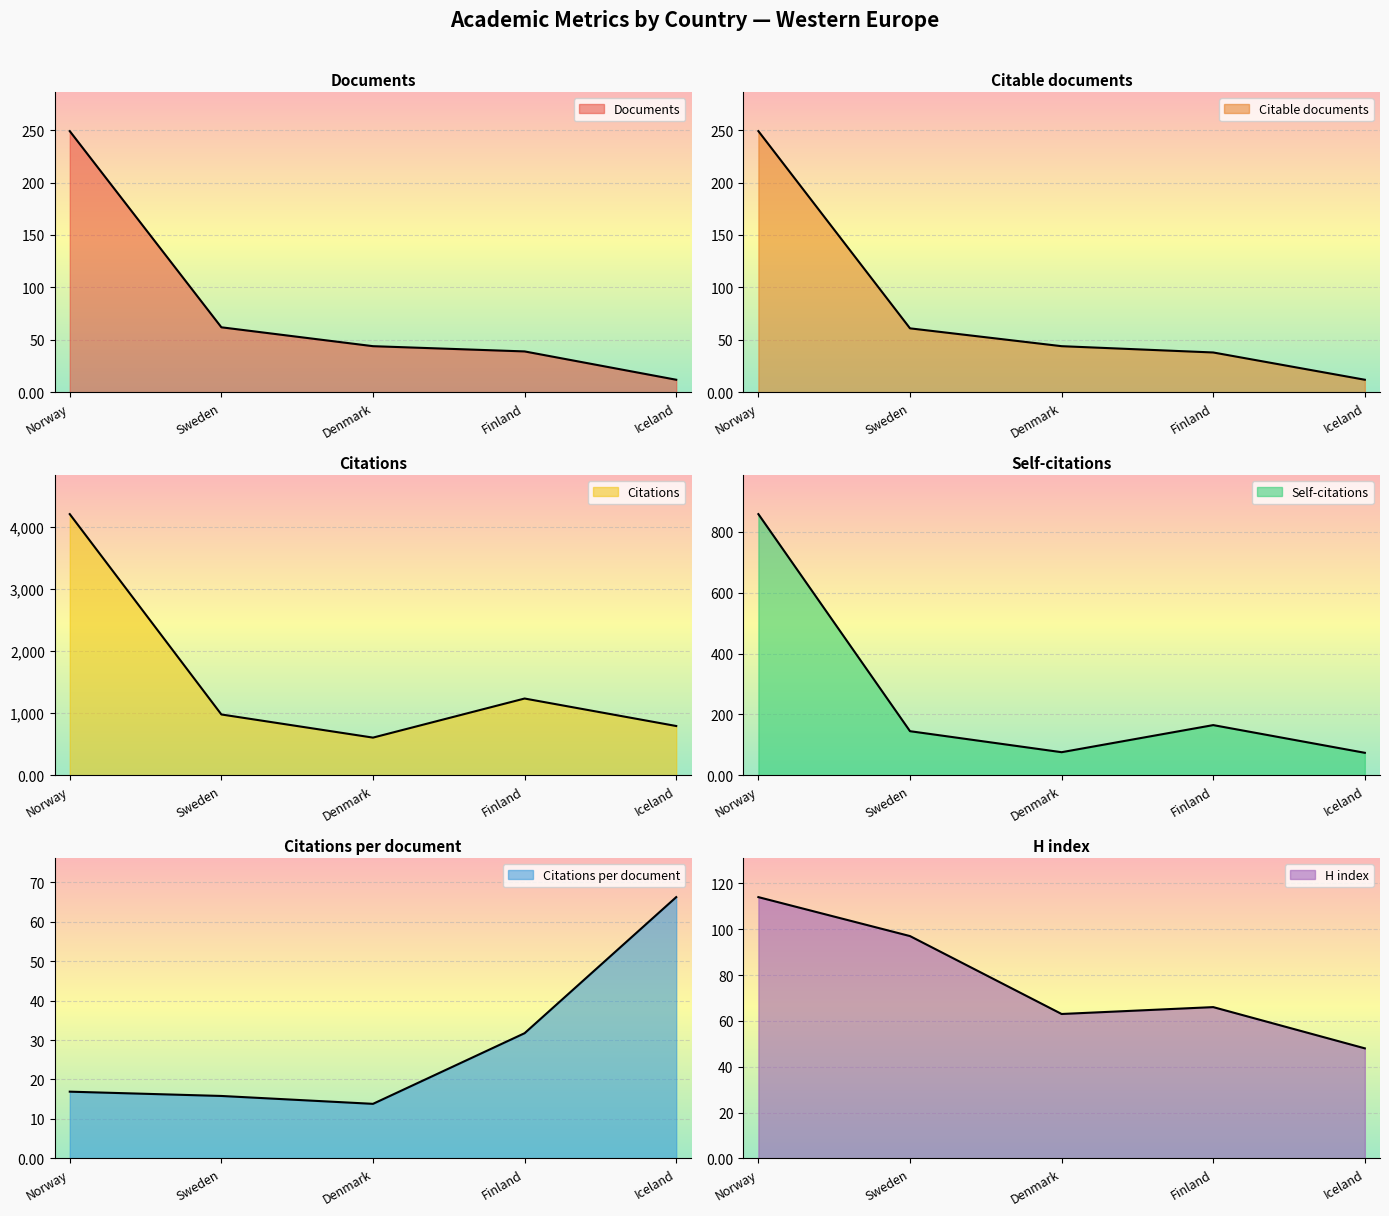

What is the minimum value shown in the chart?

12.0